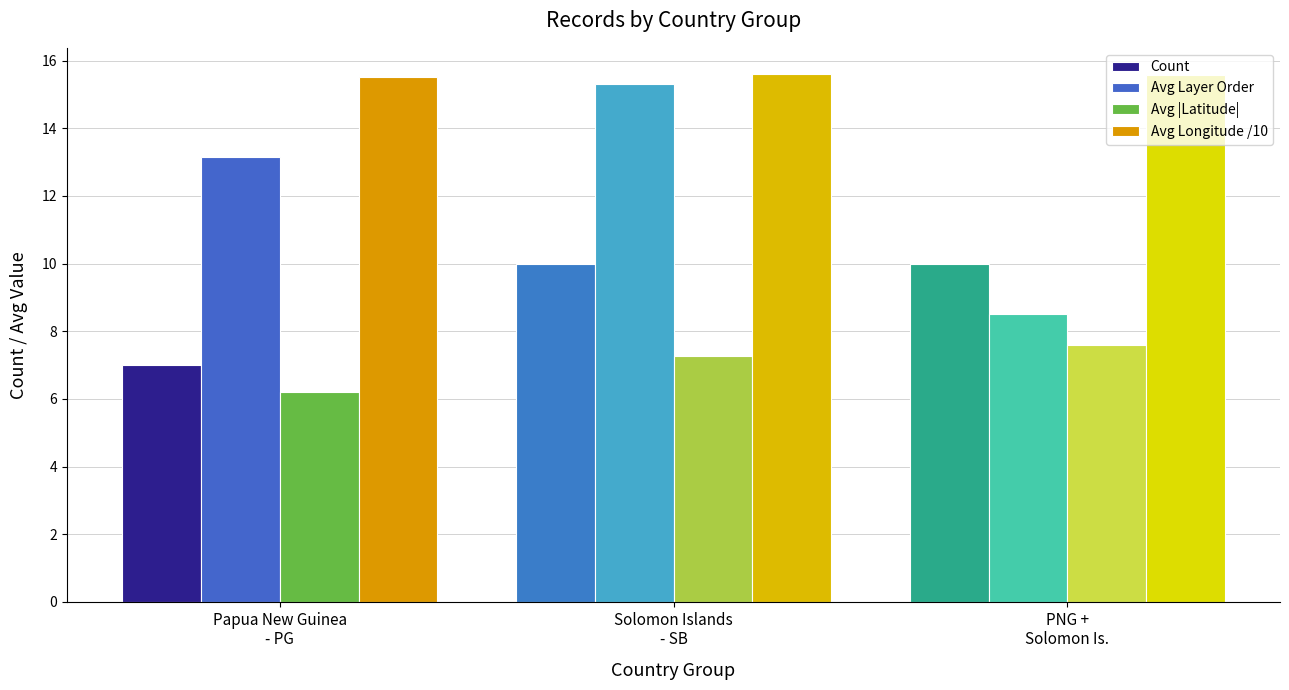

What are all the series names shown in the legend?

Count, Avg Layer Order, Avg |Latitude|, Avg Longitude /10